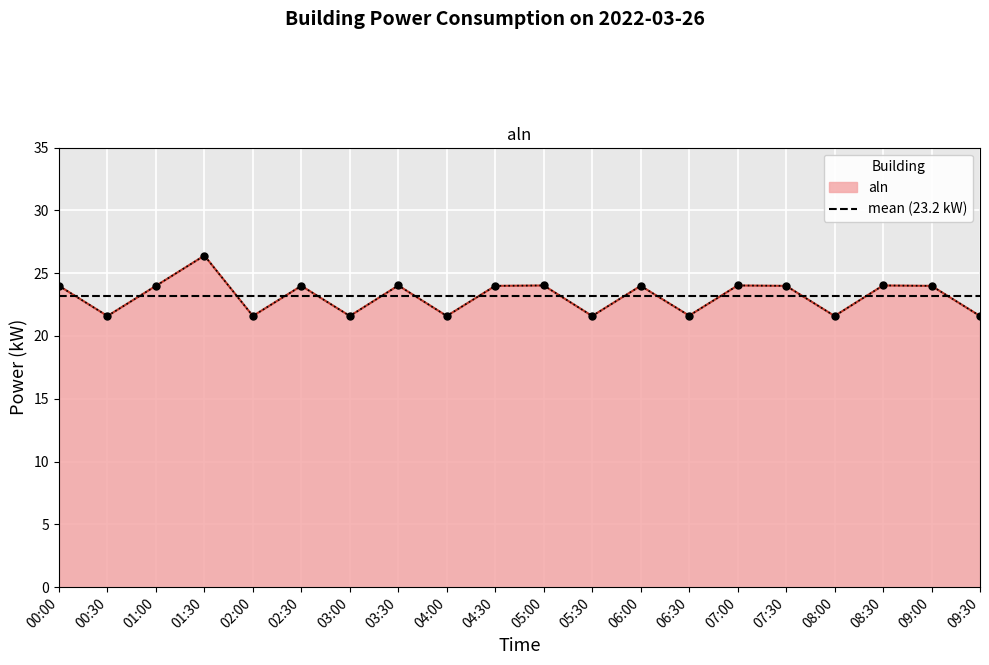

How many points are lower than both their immediate neighbors (excluding endpoints)?

7